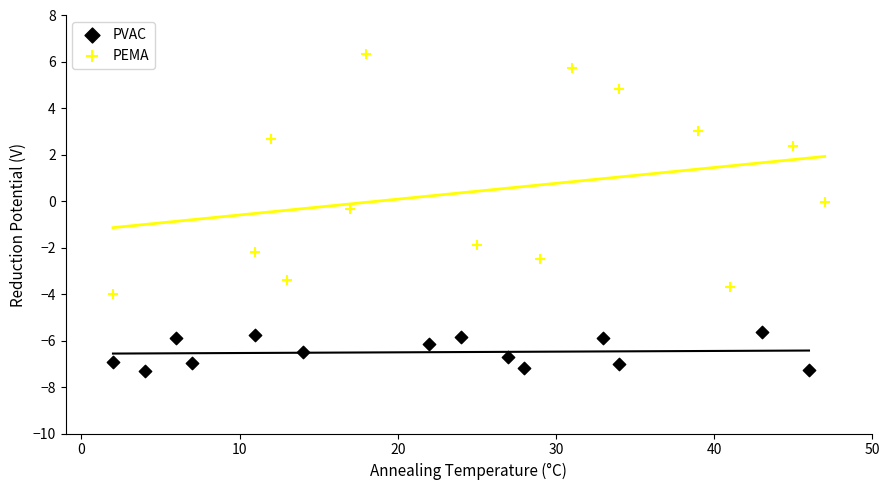

Which series reaches the minimum Y coordinate?

PVAC